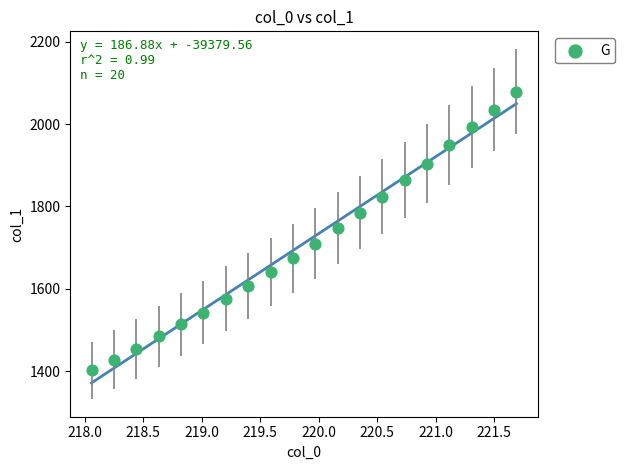

What is the range of X values (max minus min)?

3.6